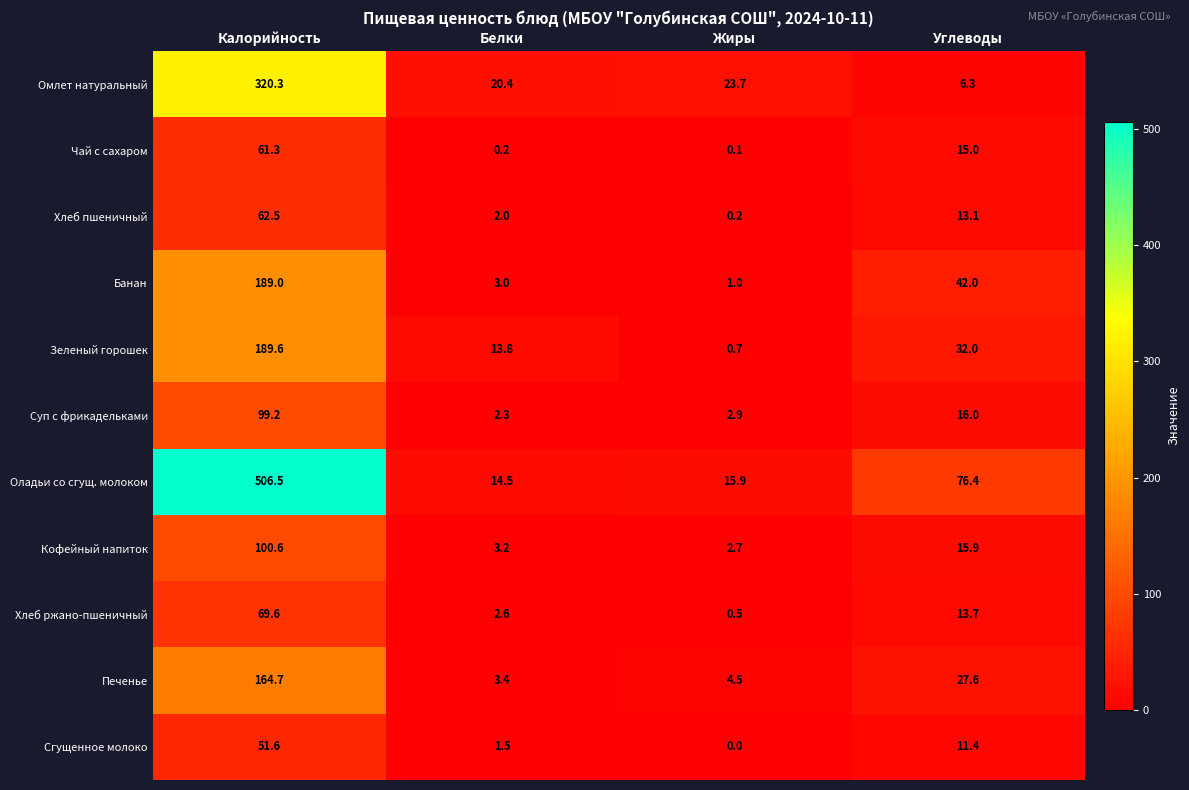

Which category has the lowest value across all series?

Жиры